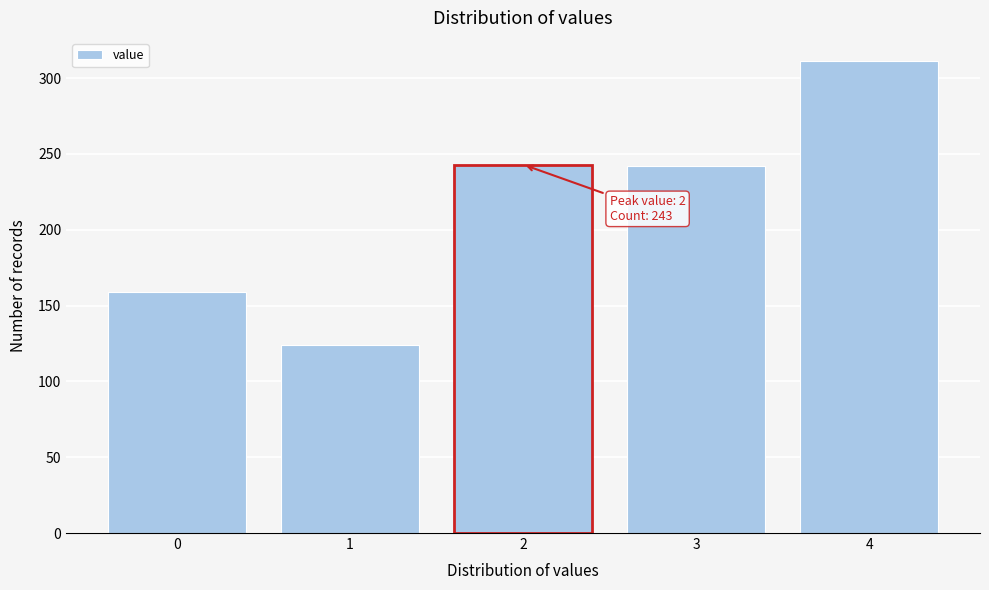

What is the value of the 2nd bar from the left?

124